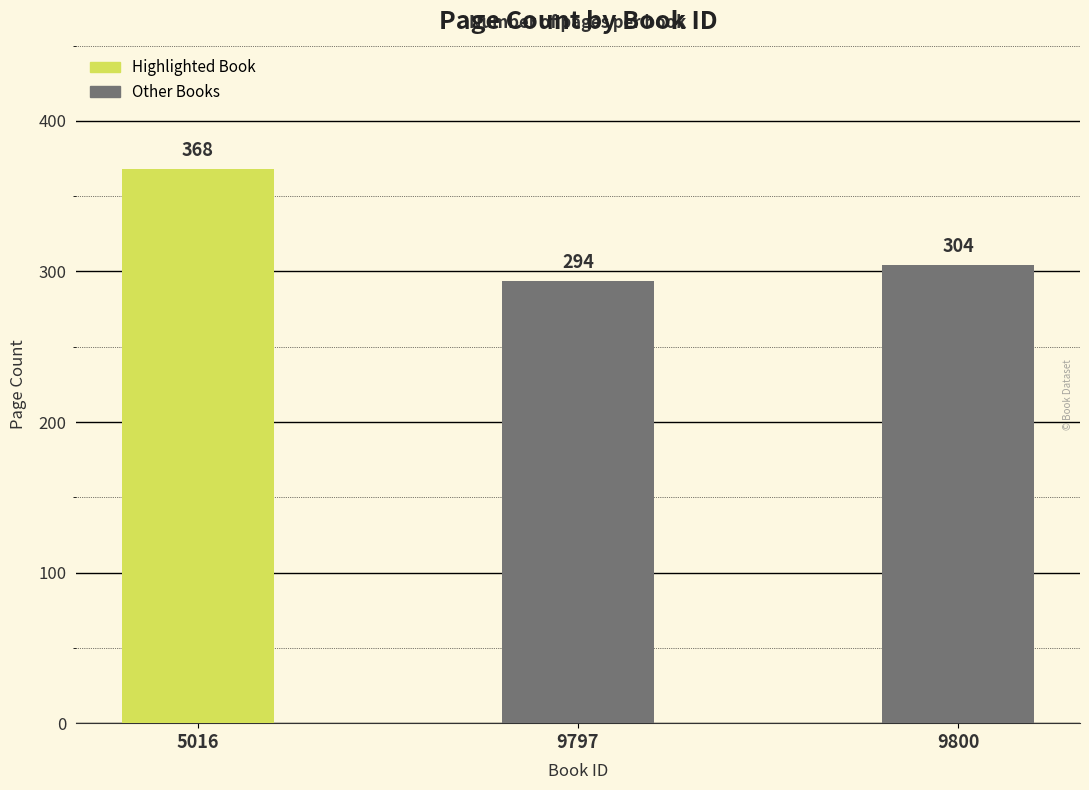

What is the difference between the values at 9800 and 9797?

10